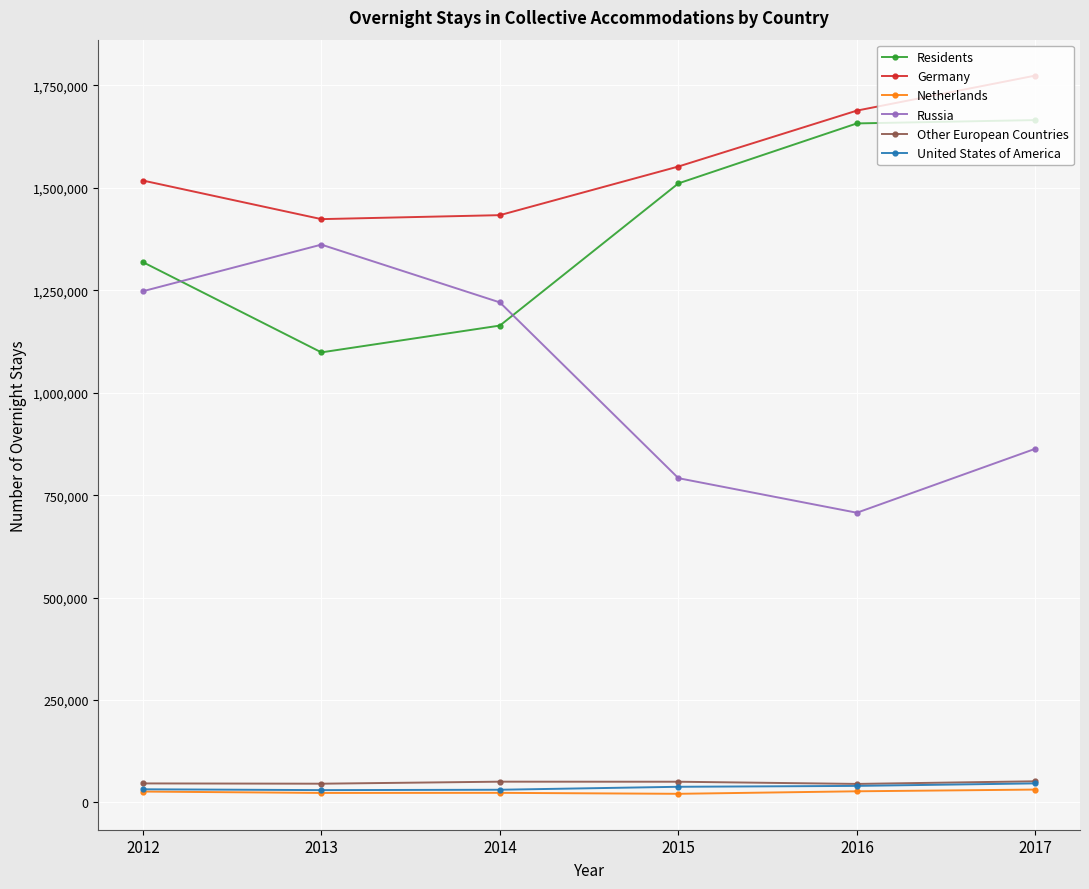

True or false: Germany has more than 2 points higher than both neighbors.

False